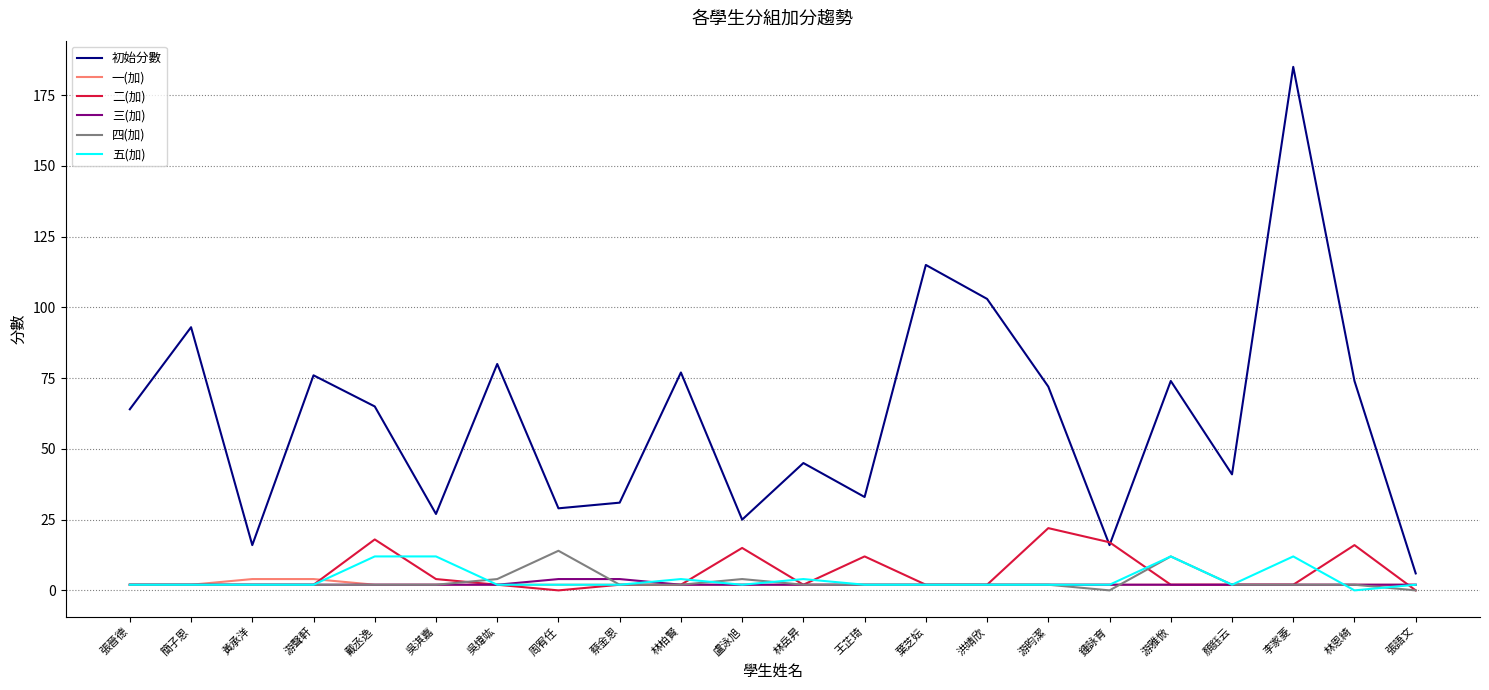

Which series has the largest range (max minus min)?

初始分數